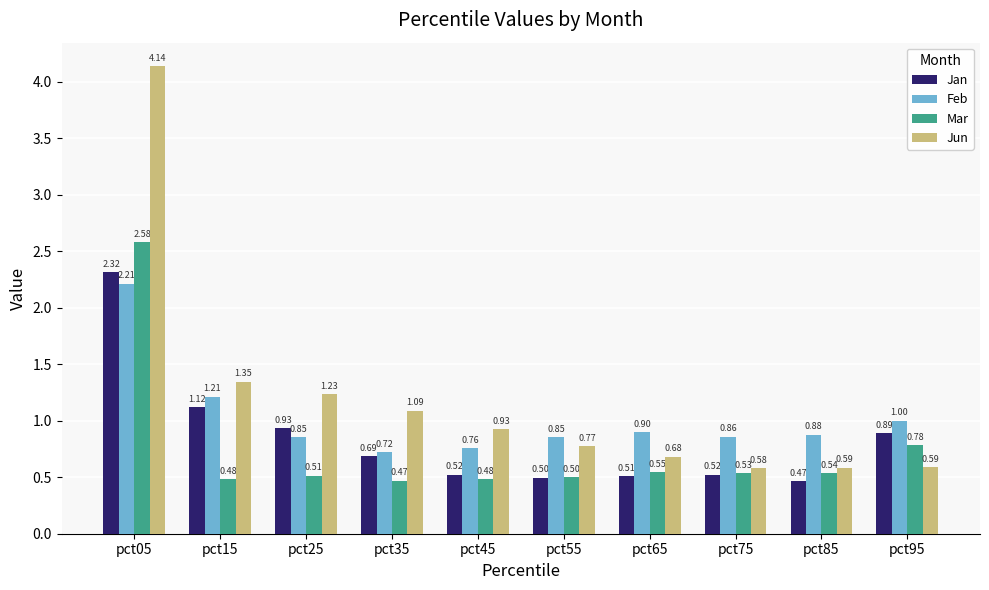

Which series has the largest range (max minus min)?

Jun